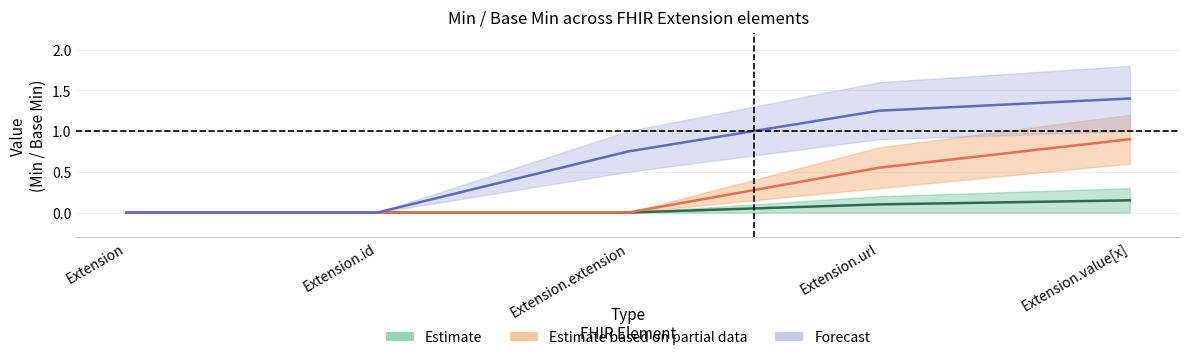

The value of Min at Extension is -1. True or false?

False